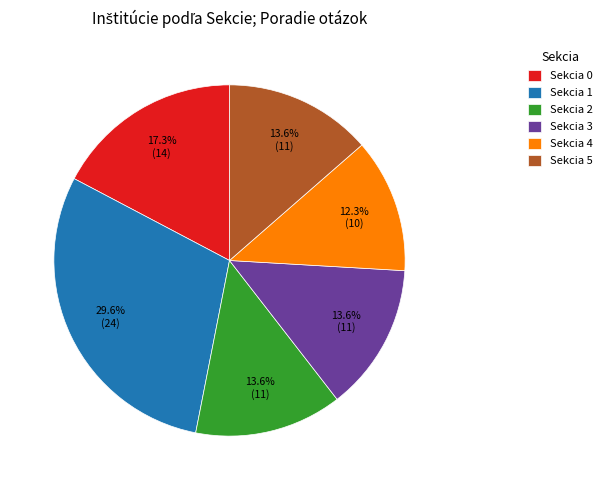

Between Sekcia 4 and Sekcia 2, which is larger?

Sekcia 2